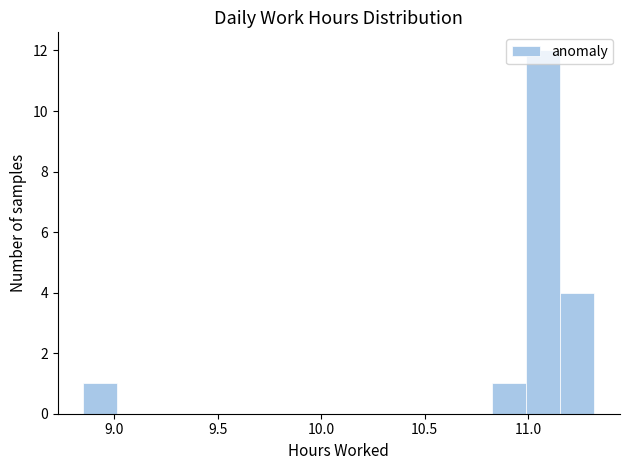

Around what value on the x-axis is the tallest bar? Give the approximate position of its centre, as read against the axis.

11.05